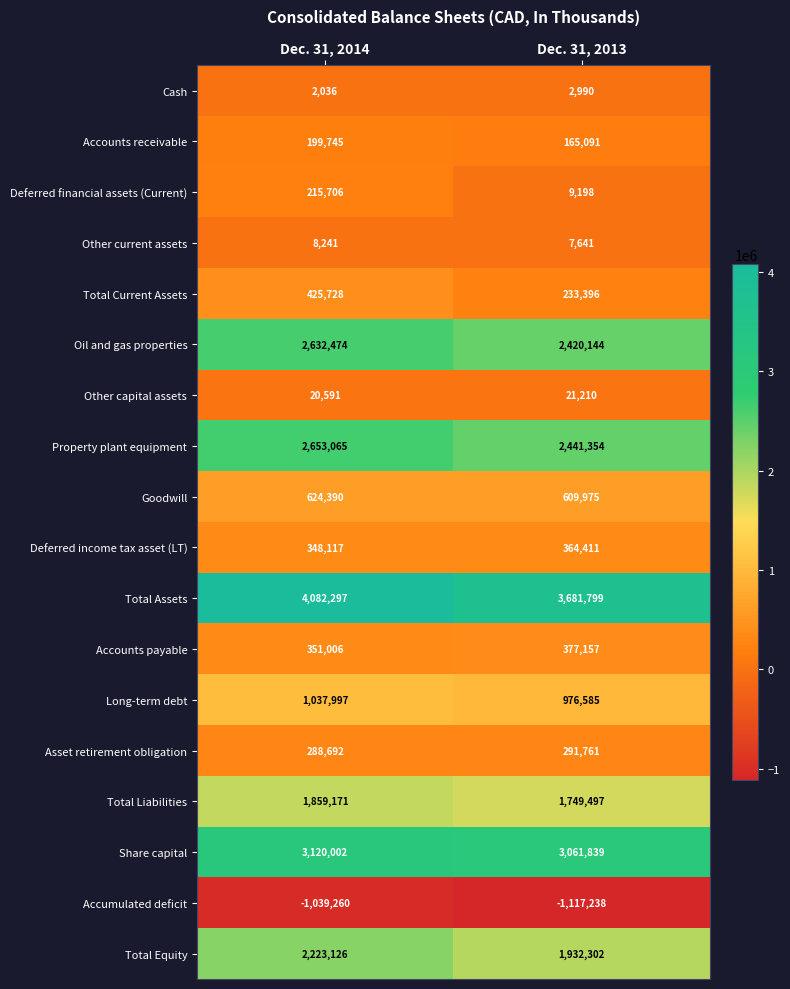

What is the total value across all series at Dec. 31, 2013?

17229112